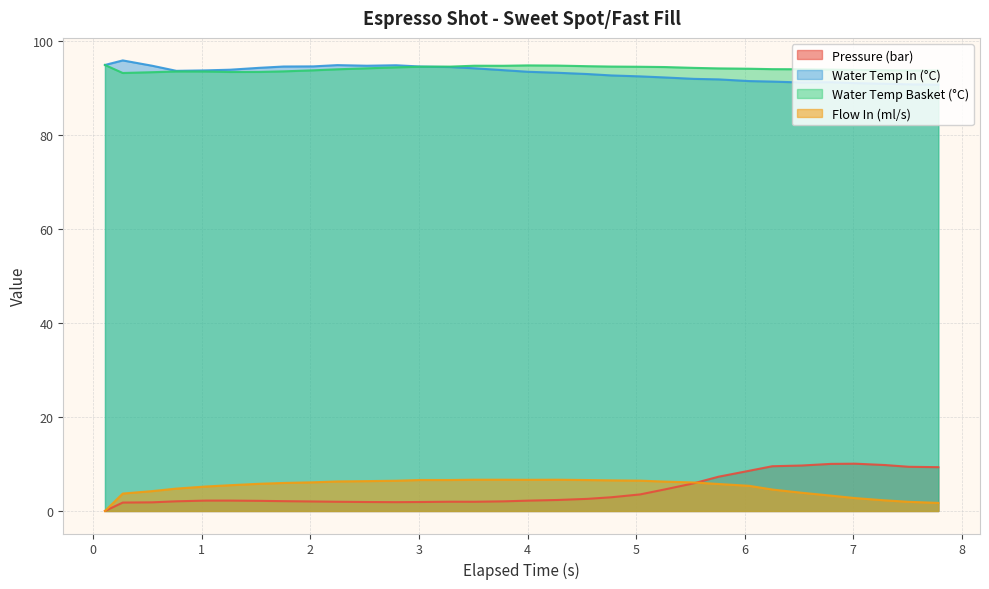

What is the maximum value for Pressure (bar)?

10.1